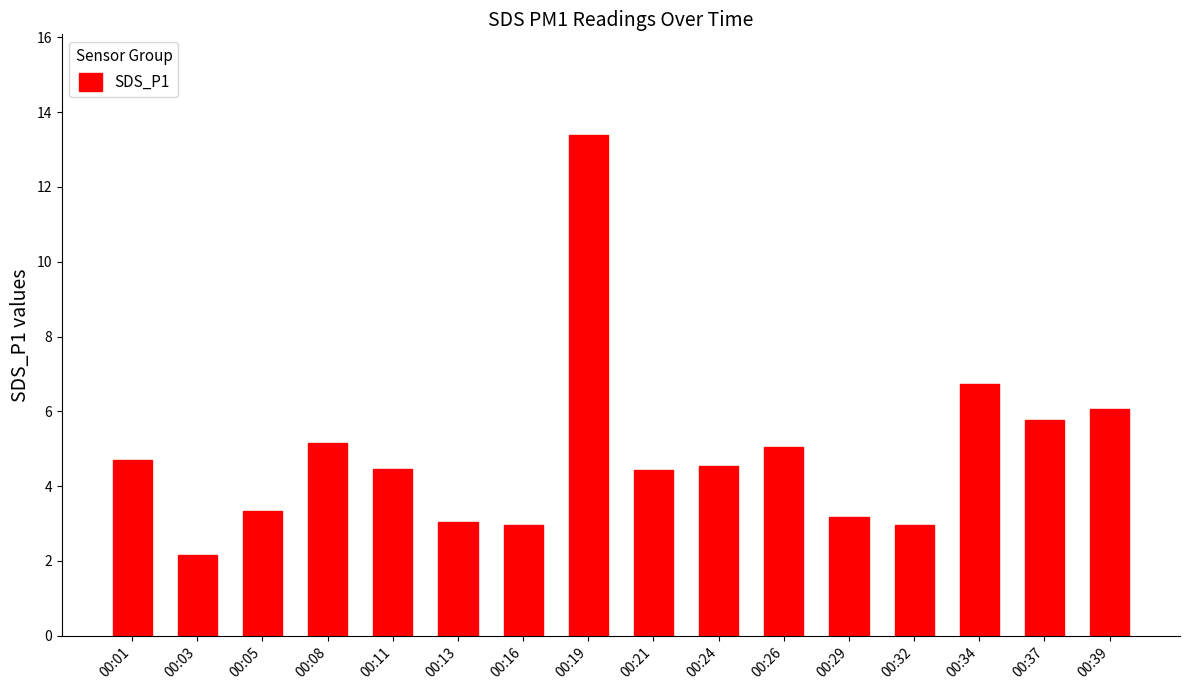

What is the average value?

4.9